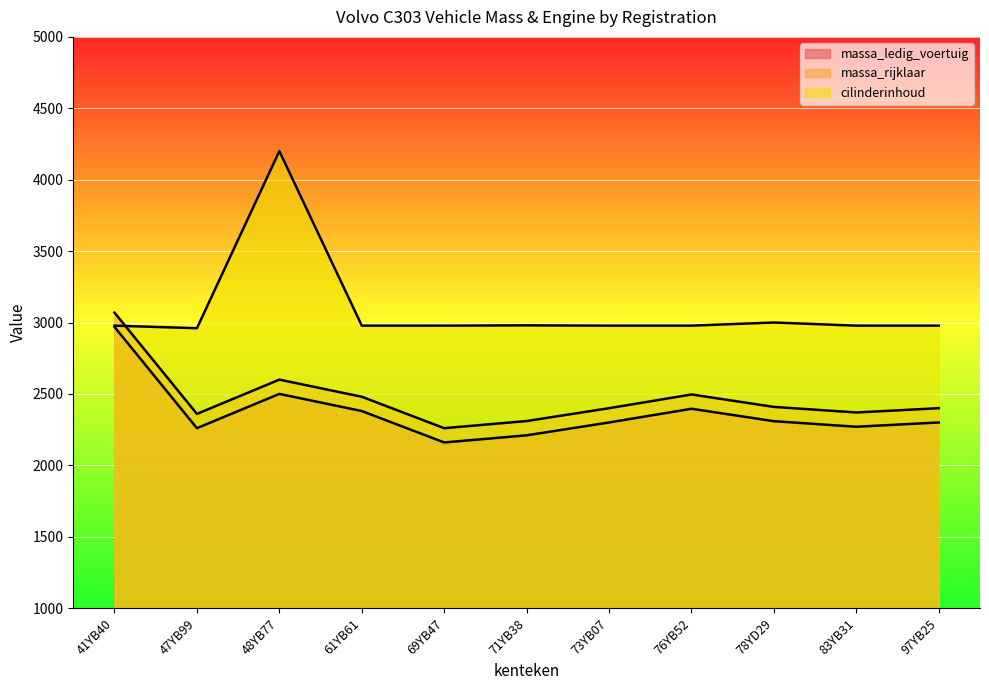

At 48YB77, list the series in order from largest to smallest.

cilinderinhoud, massa_rijklaar, massa_ledig_voertuig